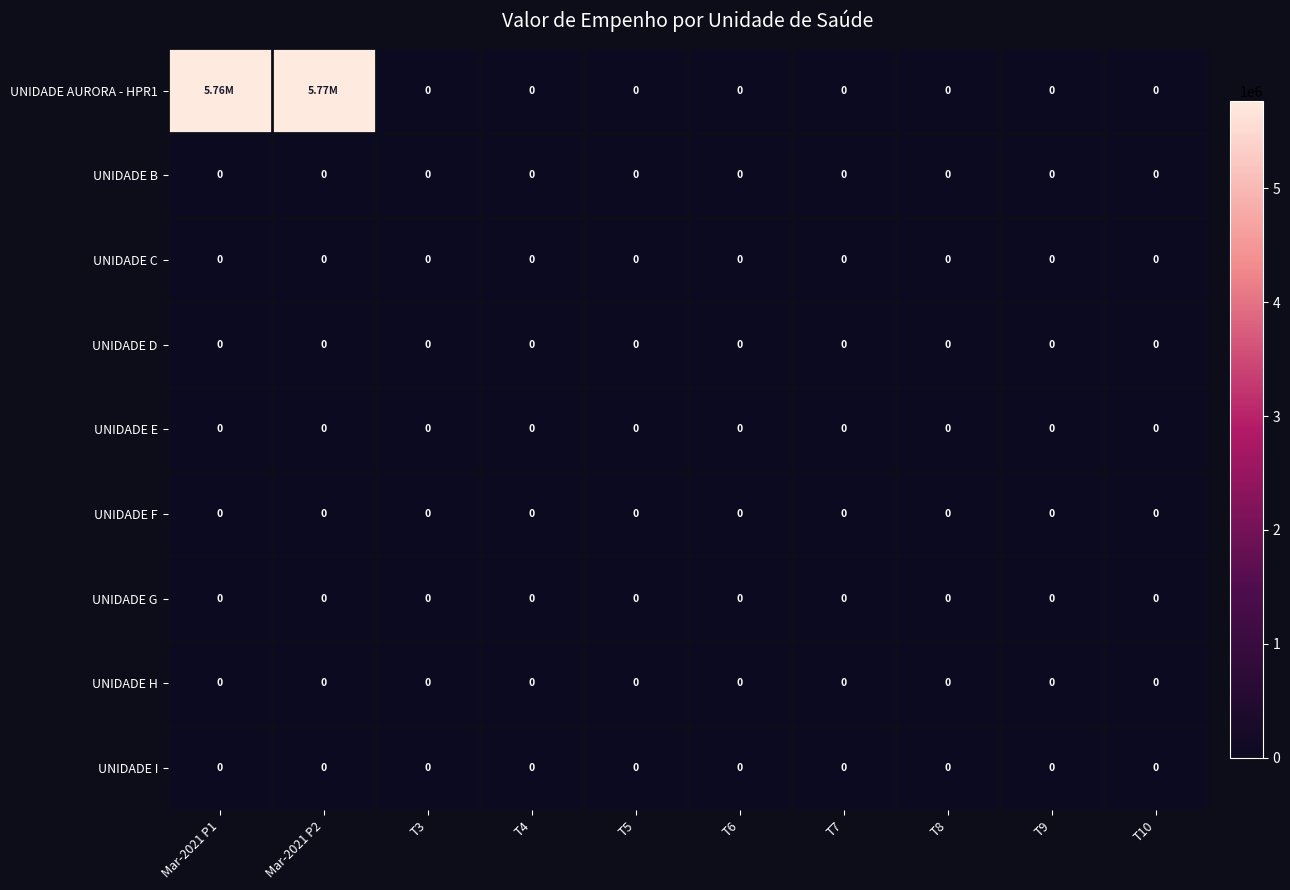

At which category is the sum across all series the highest?

Mar-2021 P2